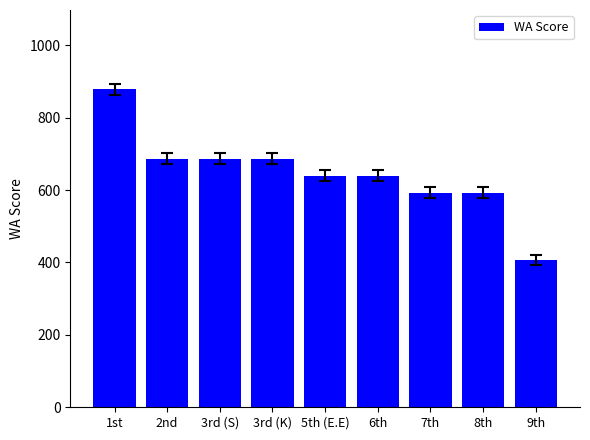

Read the value at 3rd (K), to the nearest 5.

685